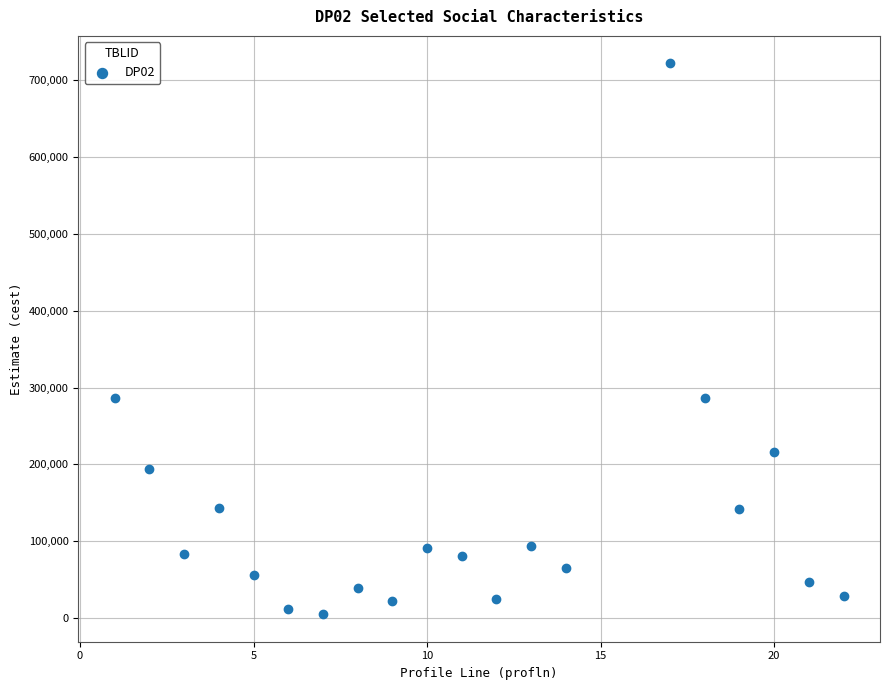

What is the range of Y values (max minus min)?

716263